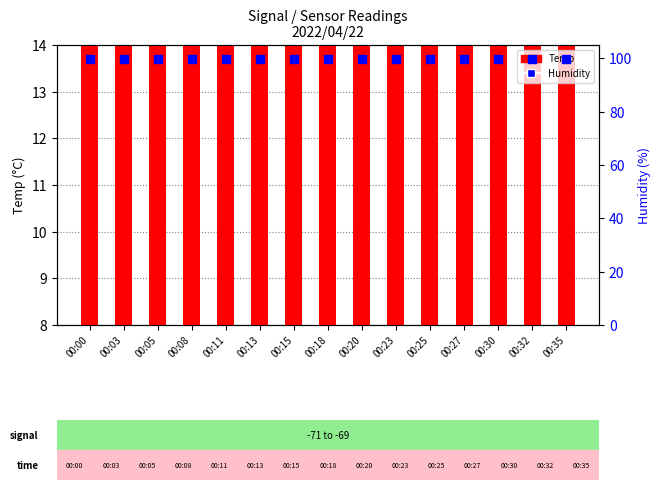

What is the total value across all series at 00:30?

109.6